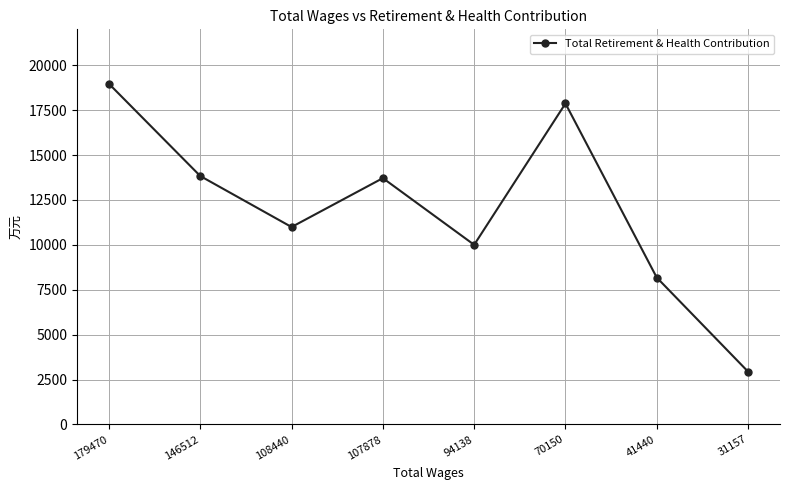

The chart shows a value of 16975 at 108440. True or false?

False